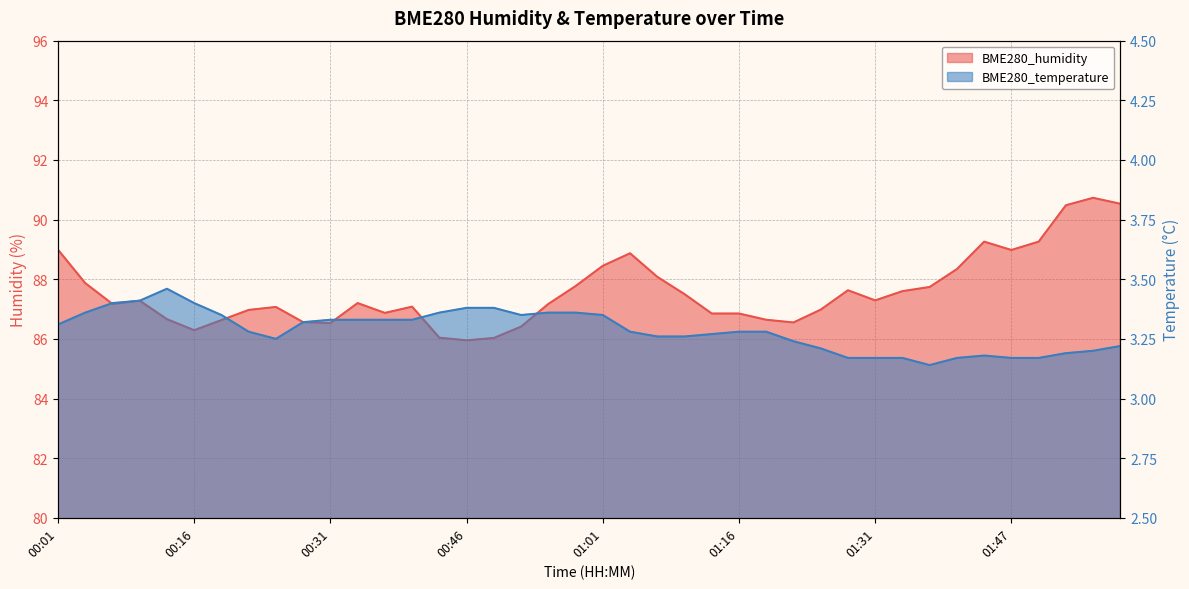

Between 01:10 and 01:07, which is larger?

01:07